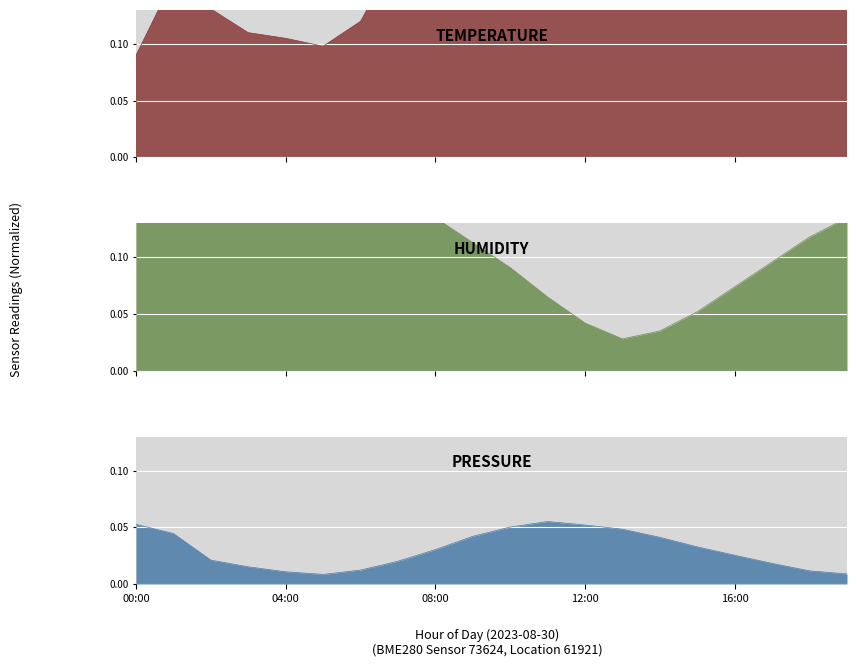

What is the label of the 13th point from the right?

07:00